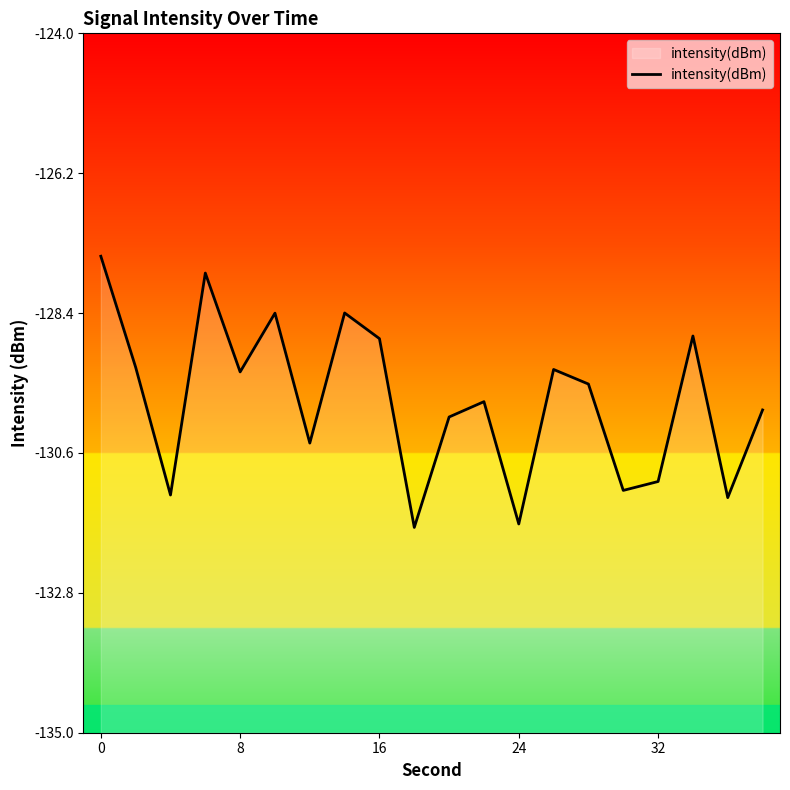

What is the minimum value shown in the chart?

-131.8